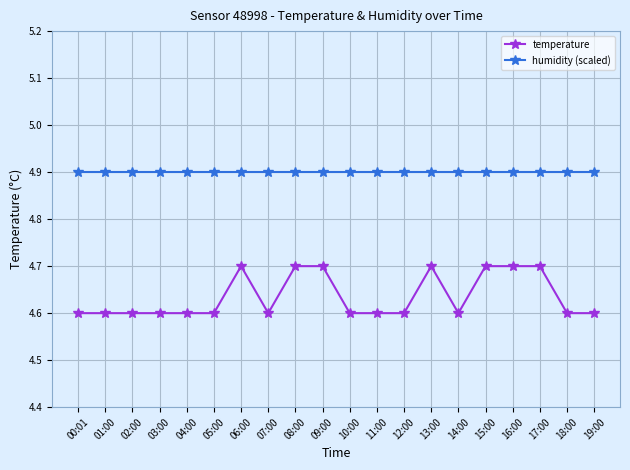

What is the label of the 14th point from the left?

13:00